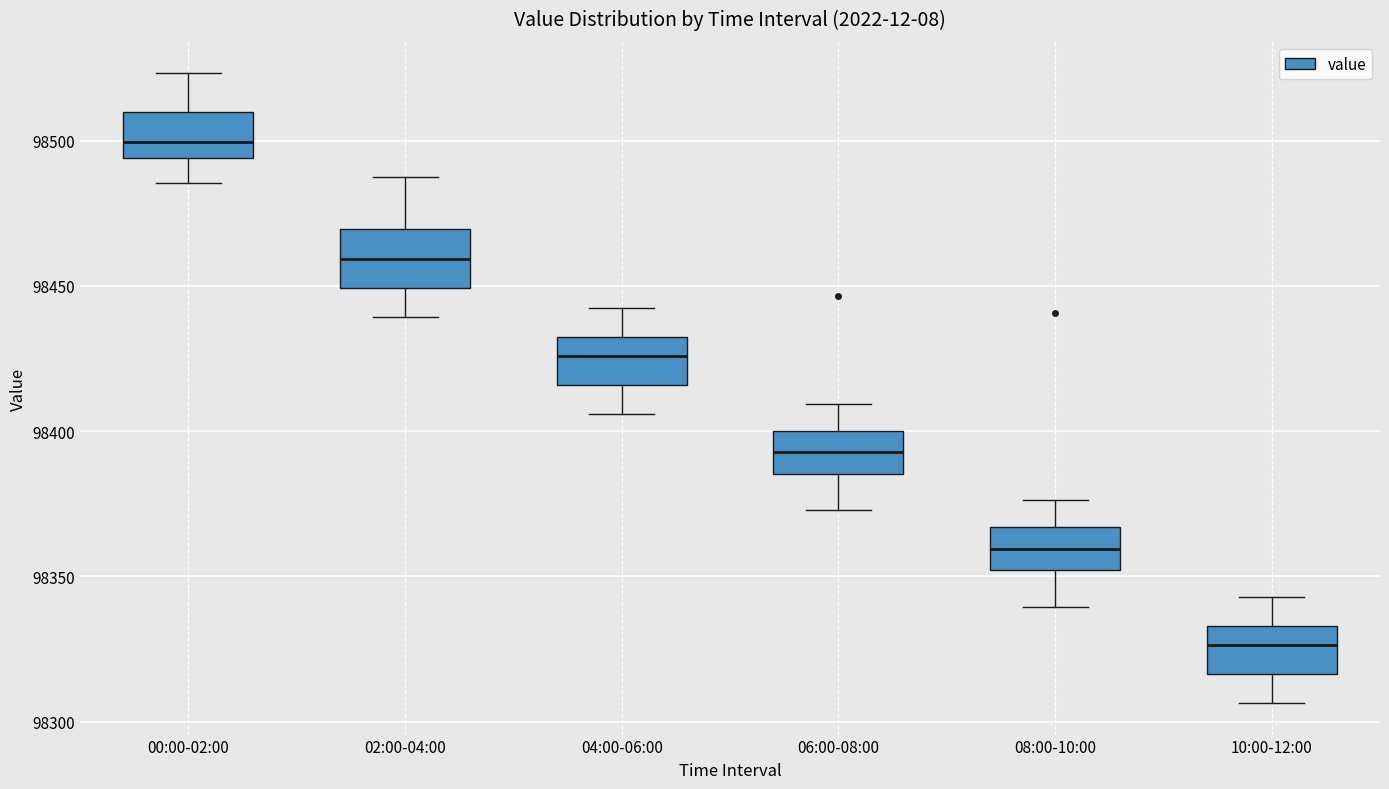

Where does the upper whisker of the box for 10:00-12:00 end on the y-axis? The values are not printed on the chart, so give them approximately, as read against the axis.

98345